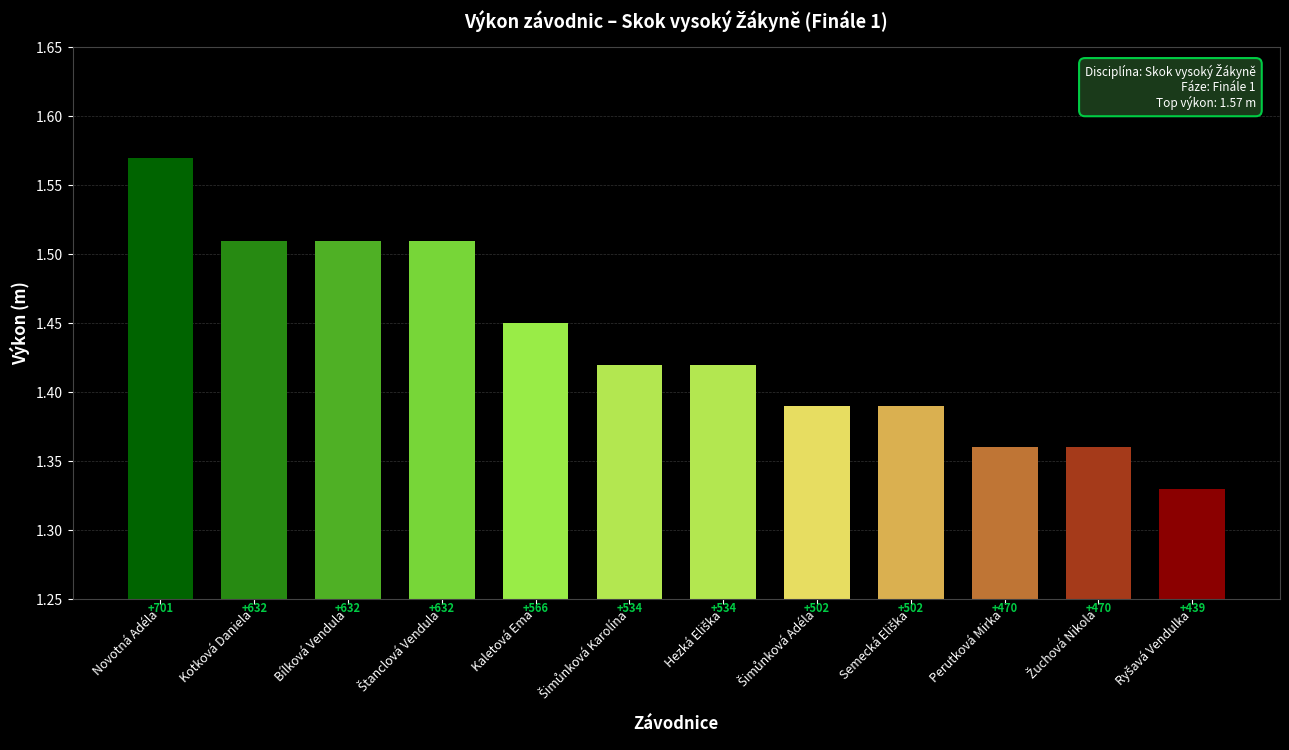

The value at Bílková Vendula is 0.9. True or false?

False